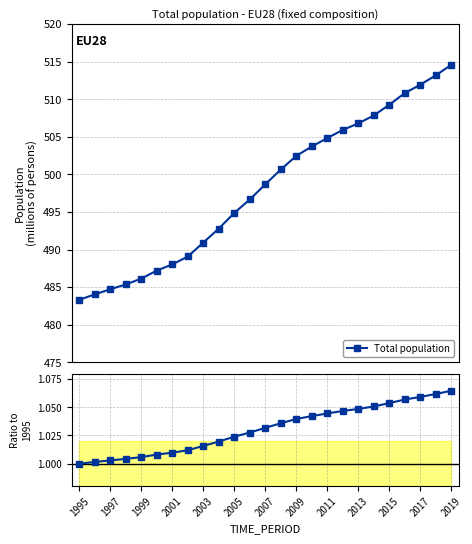

What is the value of the Total population point at the 20th from the left?

507.9